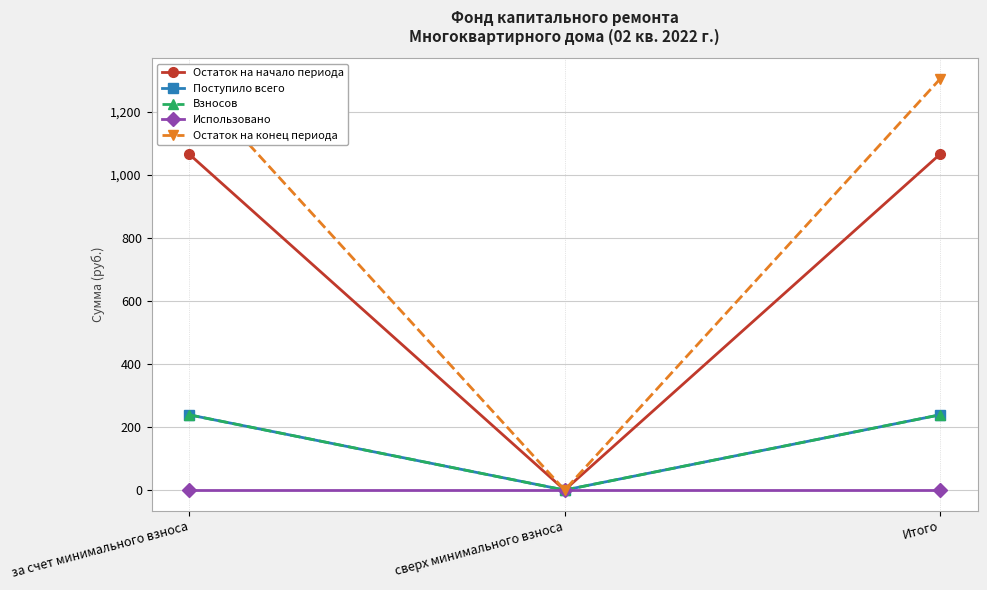

Reading left to right, transcribe all the data shown in this chart.

Остаток на начало периода: 1066.4	0.0	1066.4
Поступило всего: 238.9	0.0	238.9
Взносов: 238.9	0.0	238.9
Использовано: 0.0	0.0	0.0
Остаток на конец периода: 1305.2	0.0	1305.2